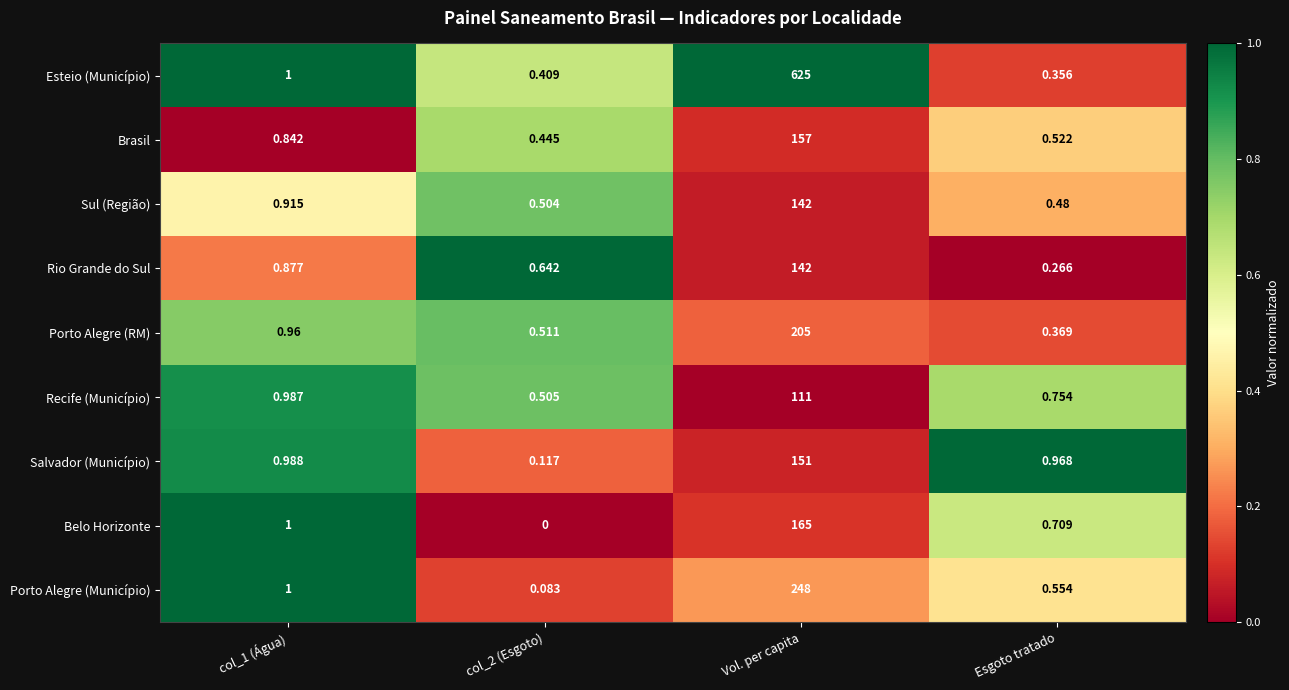

Which series has the widest spread of values?

Esteio (Município)